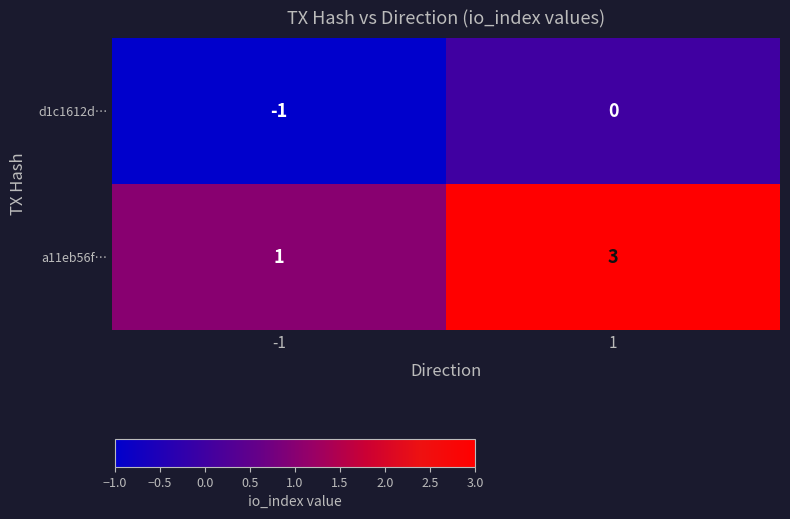

What is the greatest value displayed?

3